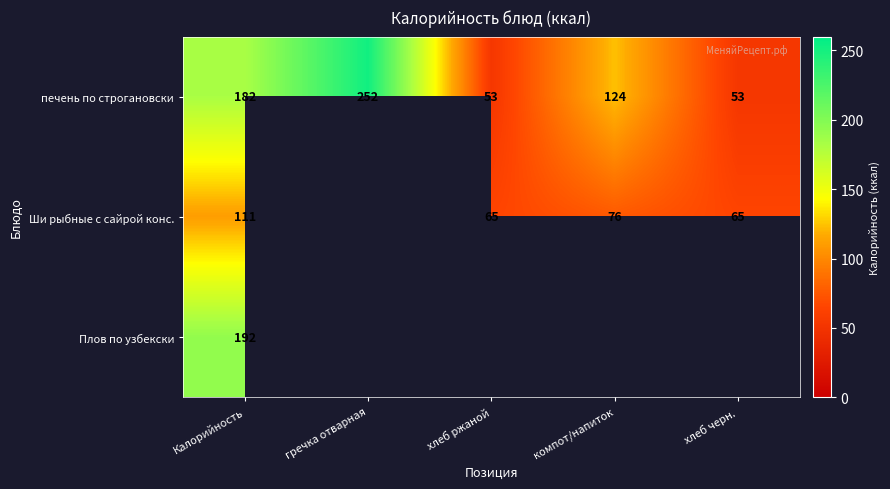

The печень по строгановски series shows 124 at компот/напиток. True or false?

True